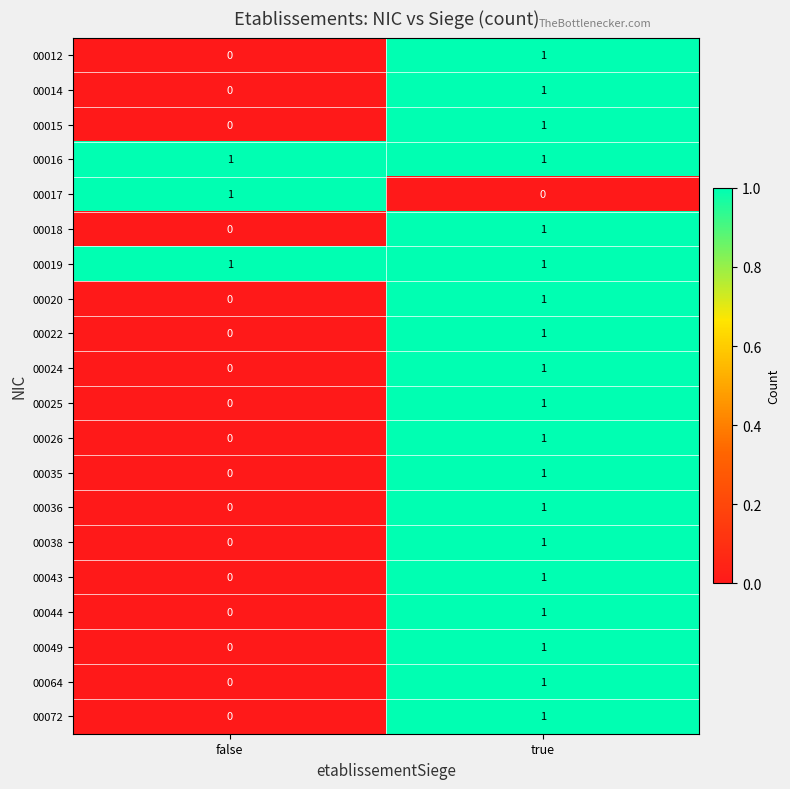

Which category has the highest value in the 00018 series?

true